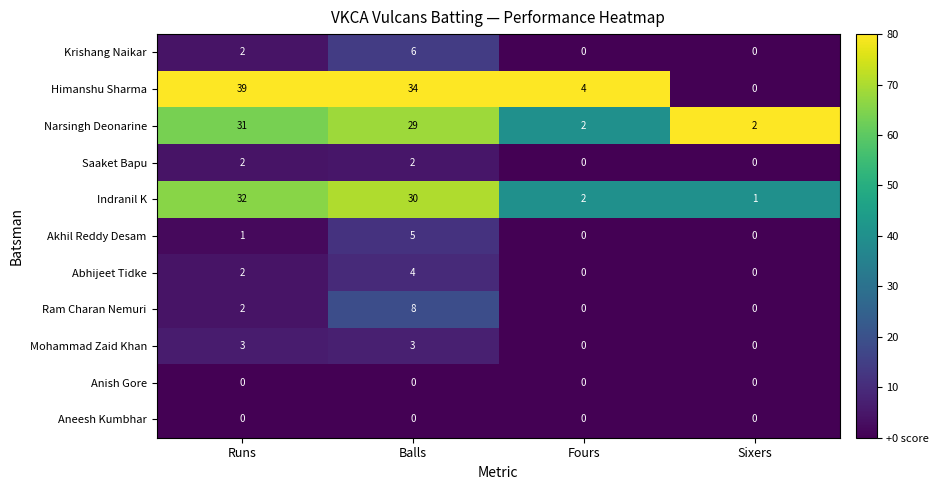

At which label is Ram Charan Nemuri closest to 4?

Runs